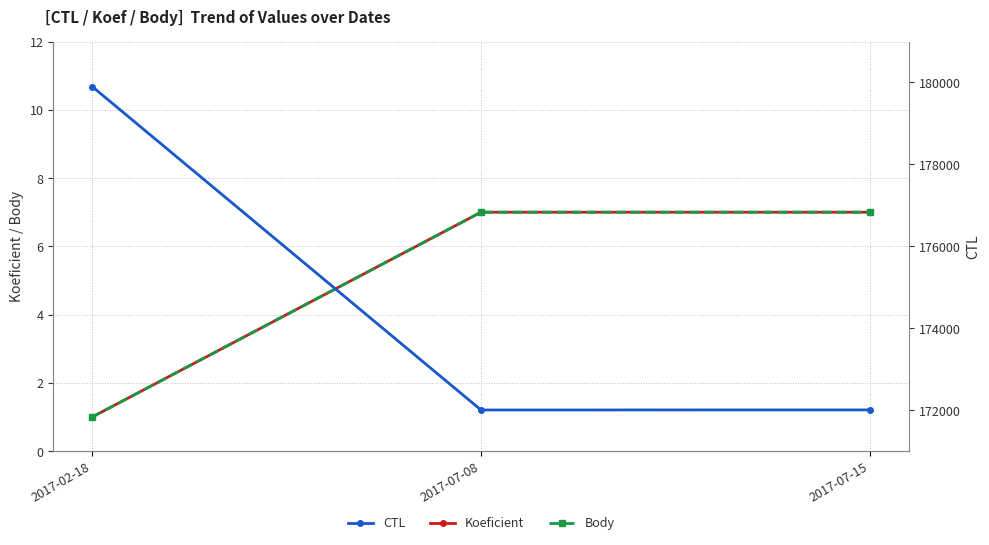

The value of CTL at 2017-07-08 is 172005. True or false?

True